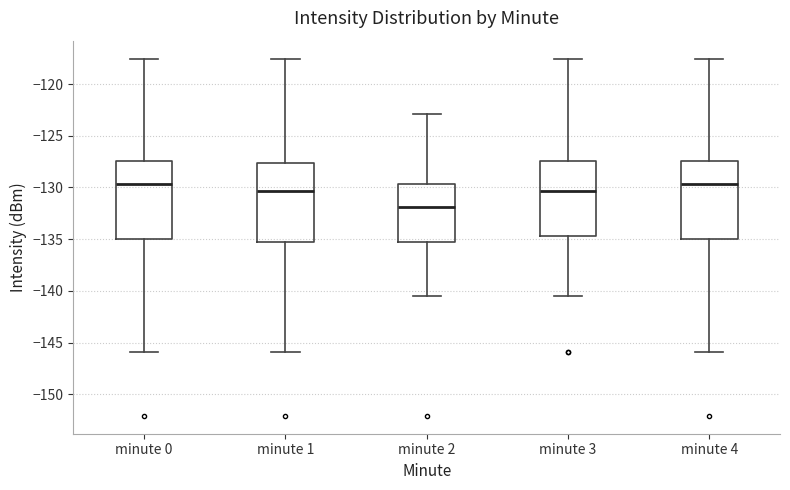

Reading left to right, transcribe this box plot: for each box, give where its median line is, the range the box spans, and where its two whiskers end, as read against the y-axis. The values are not printed on the chart, so give them approximately, as read against the axis.

minute 0: median -129.5, box -135.0 to -127.5, whiskers -146.0 to -117.5
minute 1: median -130.5, box -135.5 to -127.5, whiskers -146.0 to -117.5
minute 2: median -132.0, box -135.5 to -129.5, whiskers -140.5 to -123.0
minute 3: median -130.5, box -134.5 to -127.5, whiskers -140.5 to -117.5
minute 4: median -129.5, box -135.0 to -127.5, whiskers -146.0 to -117.5